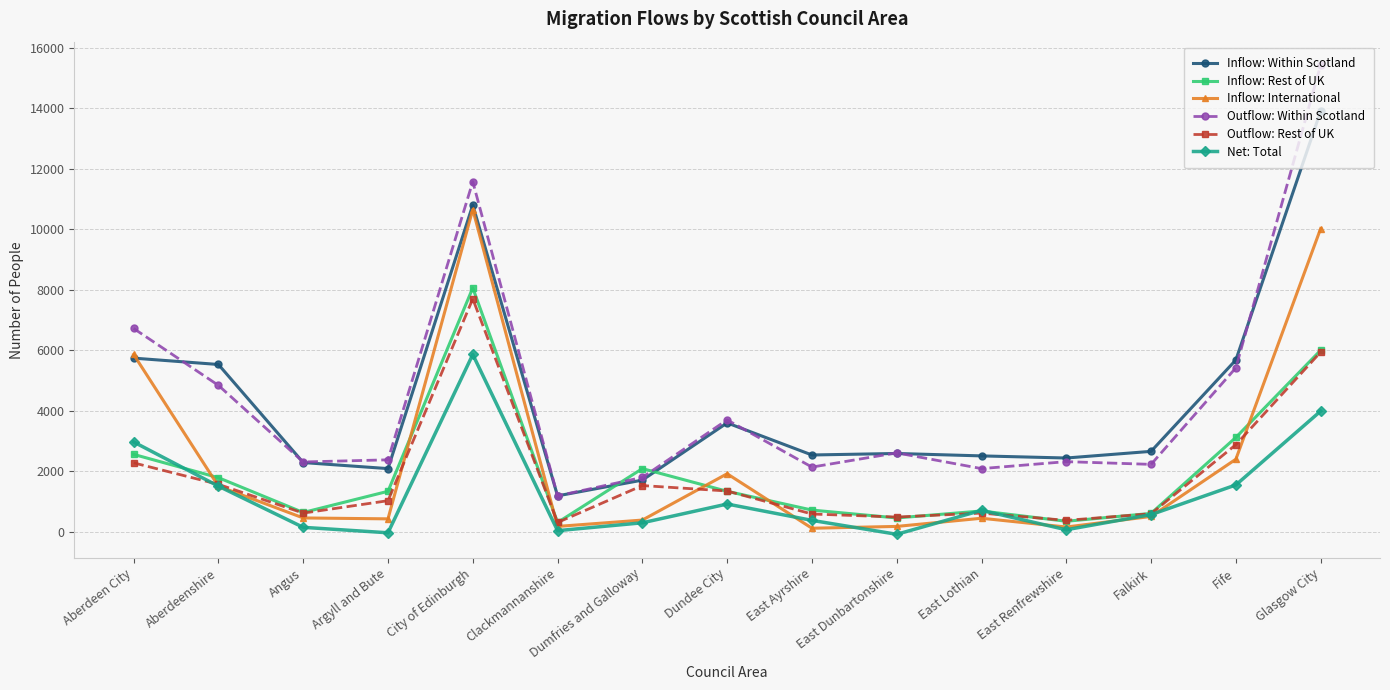

True or false: Outflow: Within Scotland and Inflow: International cross at least once.

False